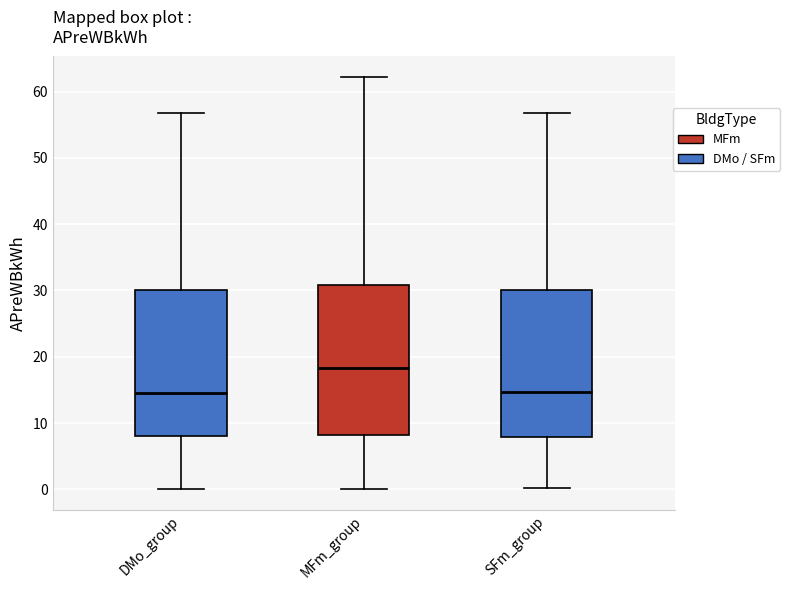

Where does the upper whisker of the box for MFm_group end on the y-axis? The values are not printed on the chart, so give them approximately, as read against the axis.

62